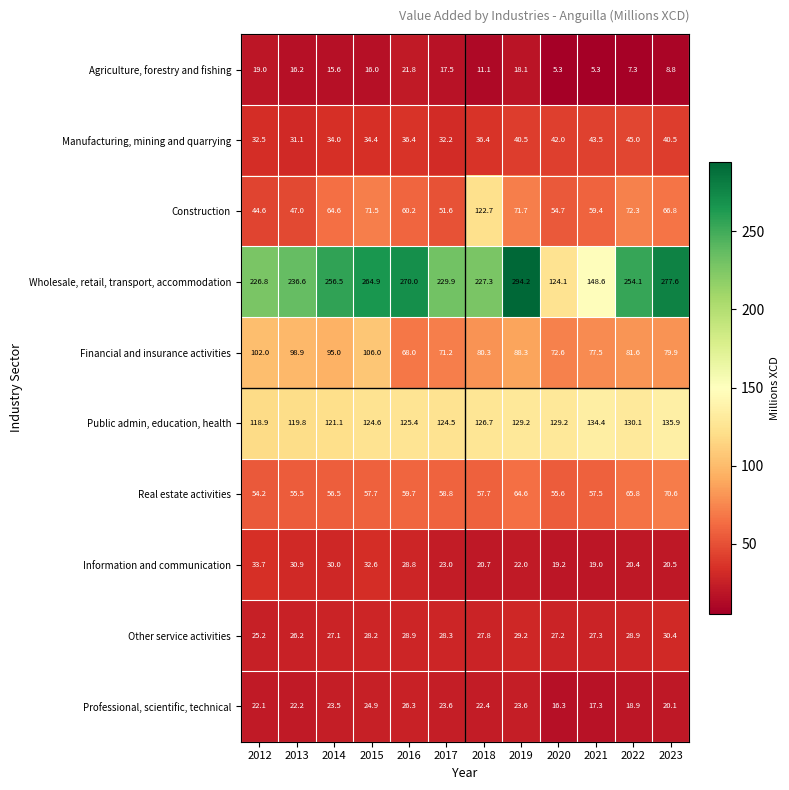

Rank the series by their maximum value, from lowest to highest.

Agriculture, forestry and fishing, Professional, scientific, technical, Other service activities, Information and communication, Manufacturing, mining and quarrying, Real estate activities, Financial and insurance activities, Construction, Public admin, education, health, Wholesale, retail, transport, accommodation